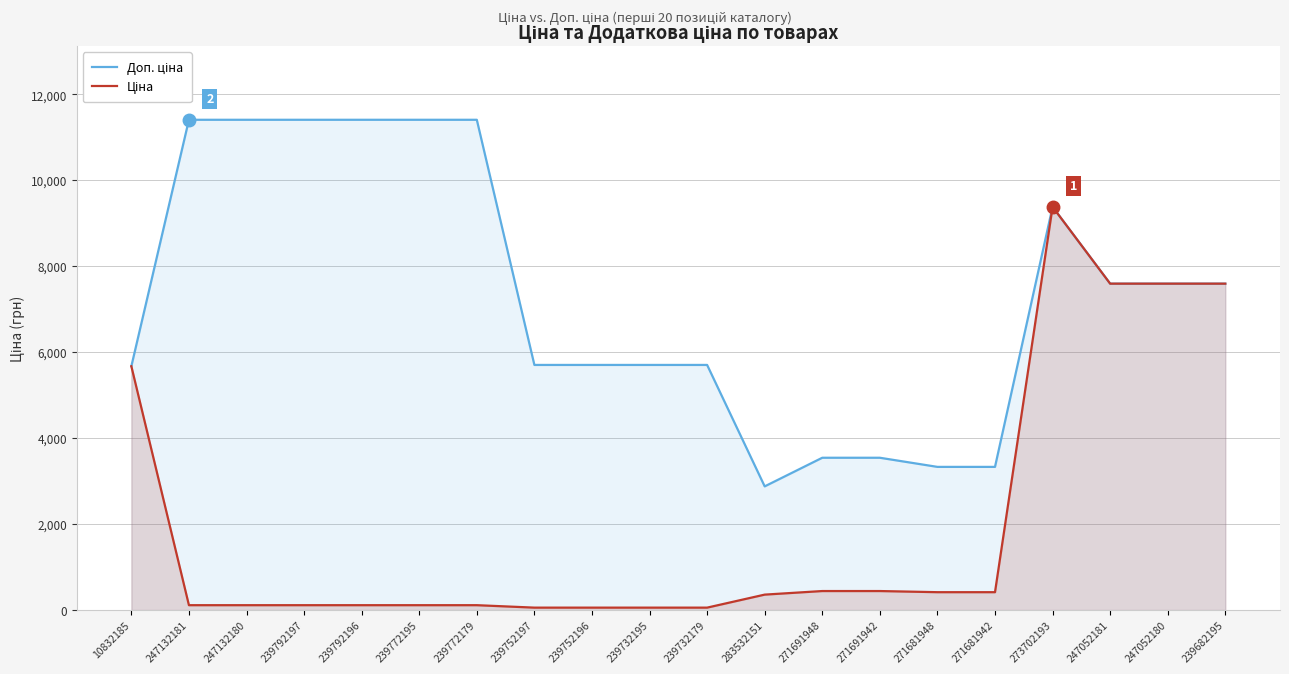

True or false: Ціна and Доп. ціна cross at least once.

False